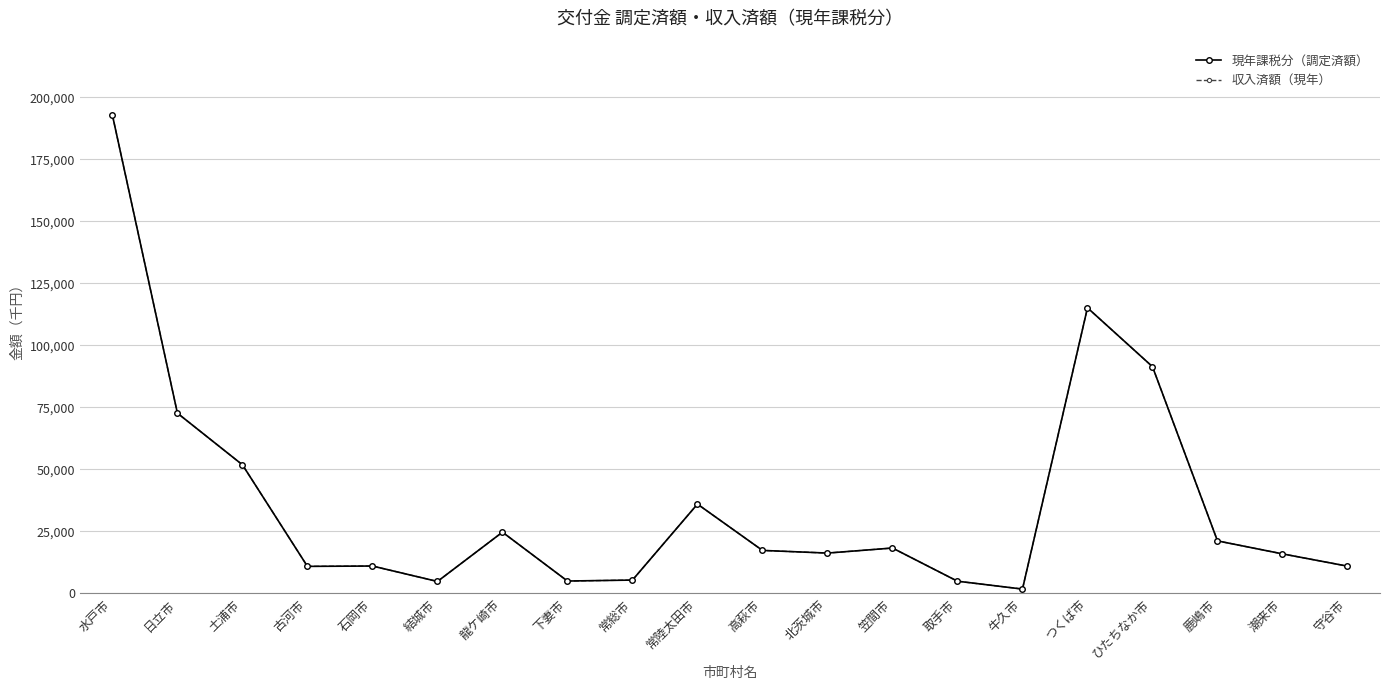

At which category does 収入済額（現年） reach its first local peak?

石岡市